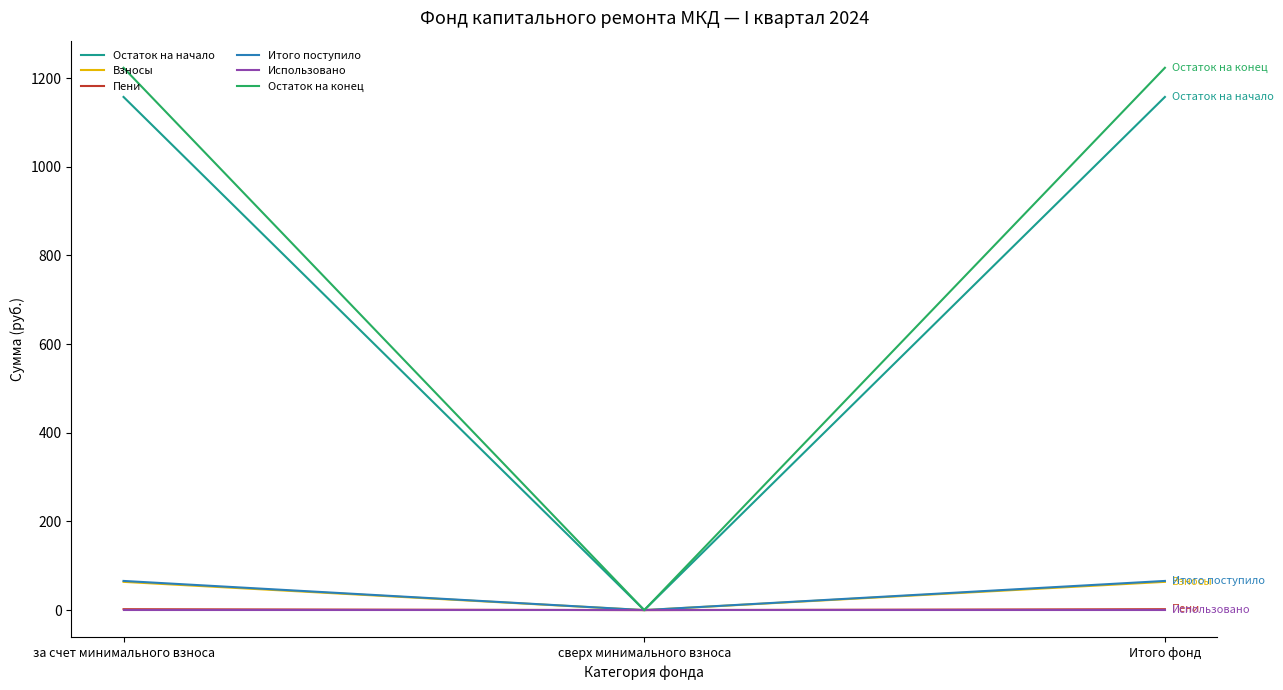

True or false: Использовано has a value of 0.0 at Итого фонд.

True